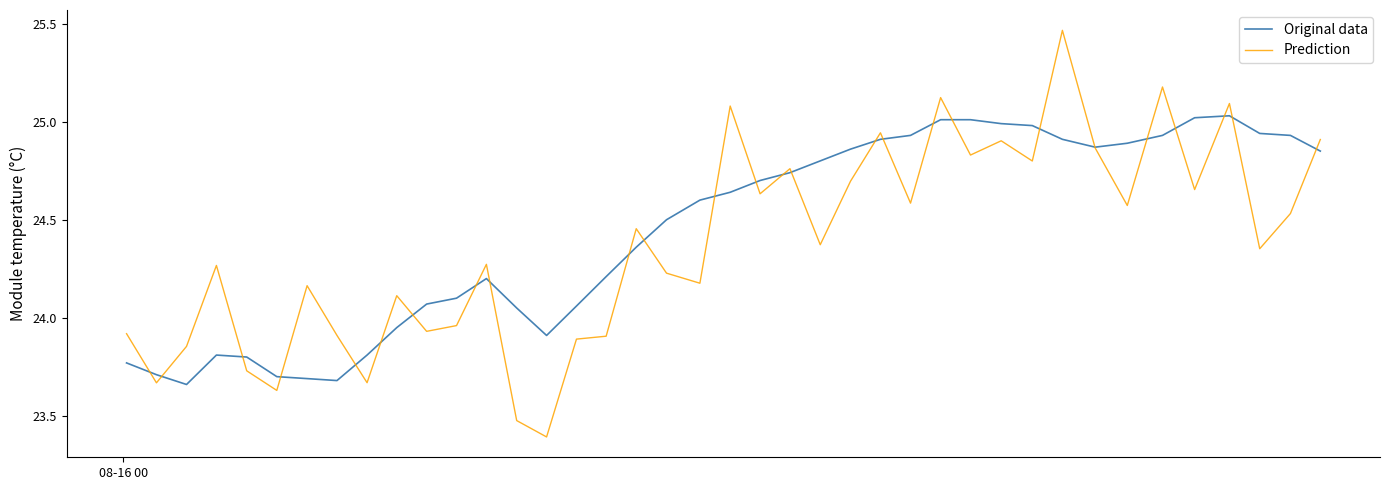

What is the lowest value of the Prediction series?

23.4